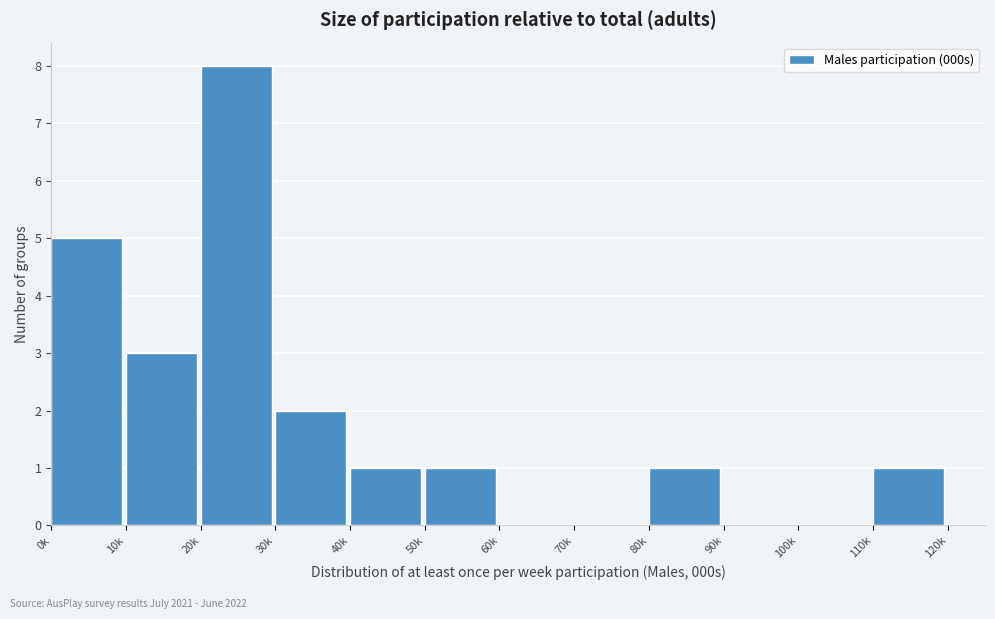

True or false: the data shows 0 at 90k.

True